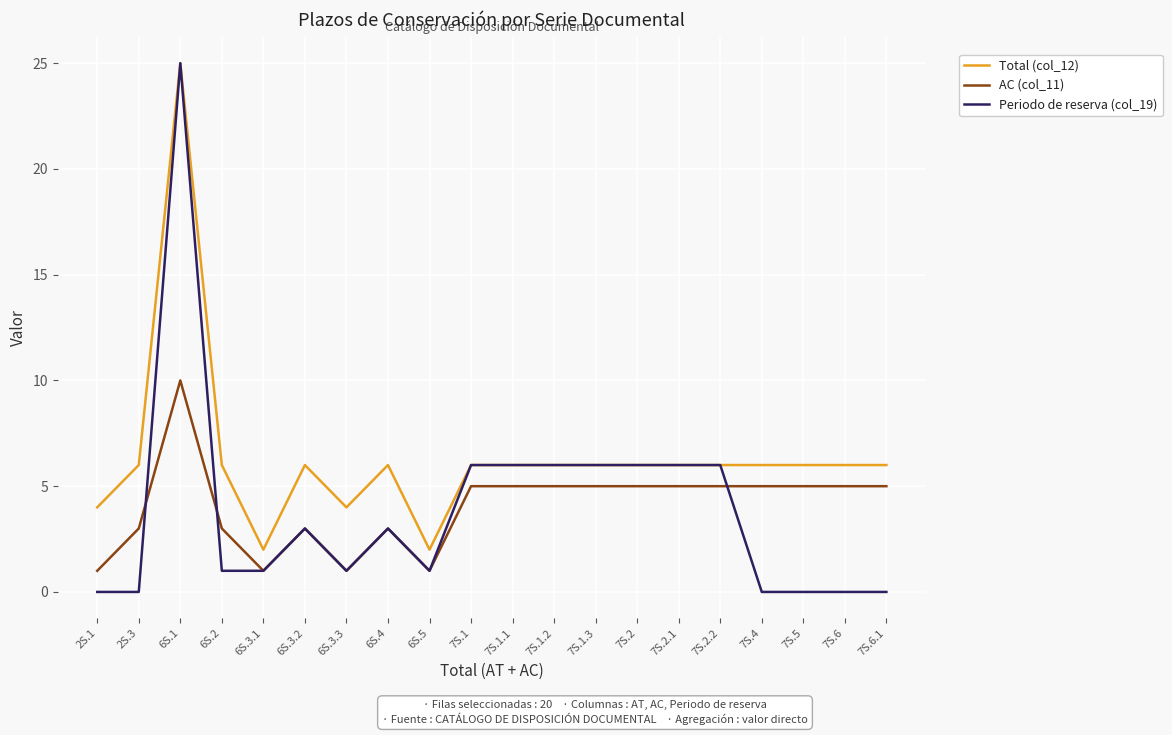

Where is the first local maximum for AC (col_11)?

6S.1